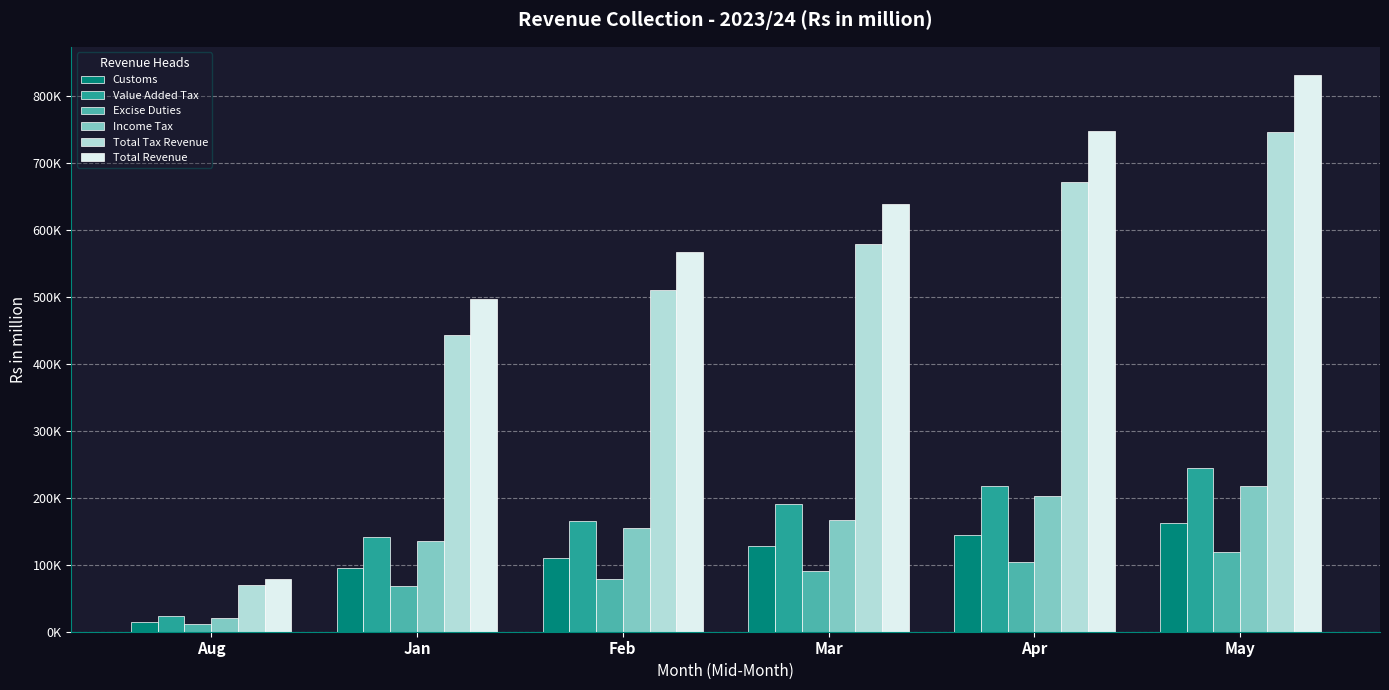

Are the bars horizontal?

No